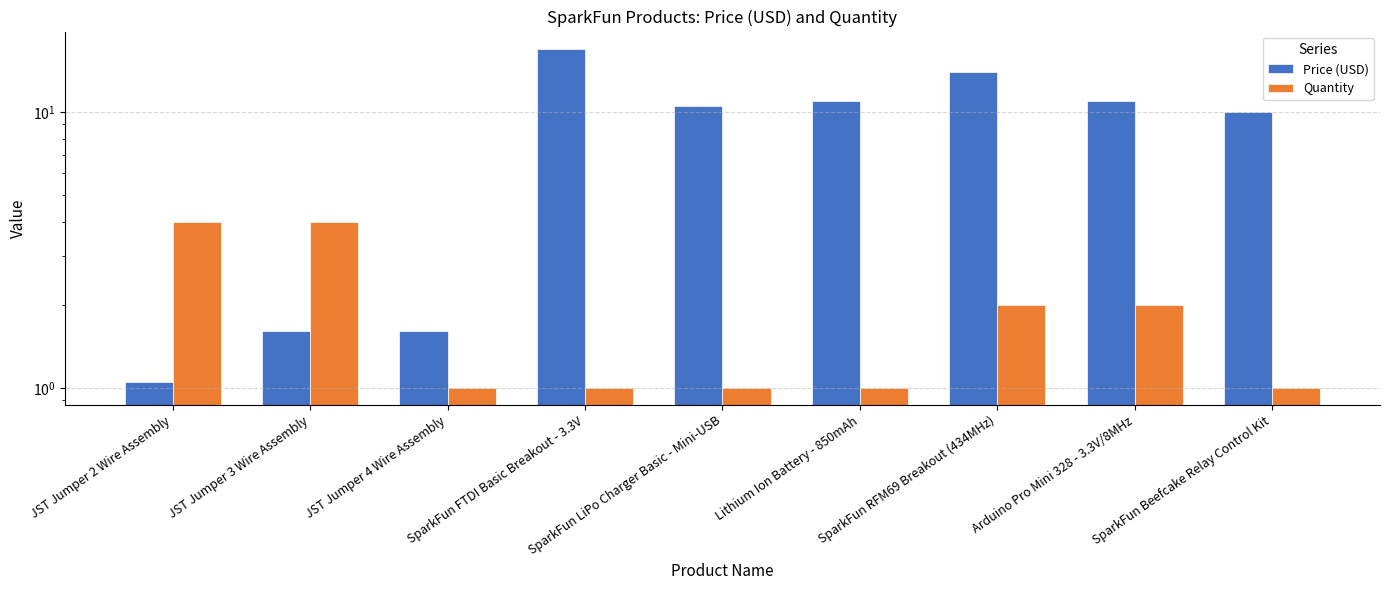

At JST Jumper 4 Wire Assembly, list the series in order from smallest to largest.

Quantity, Price (USD)